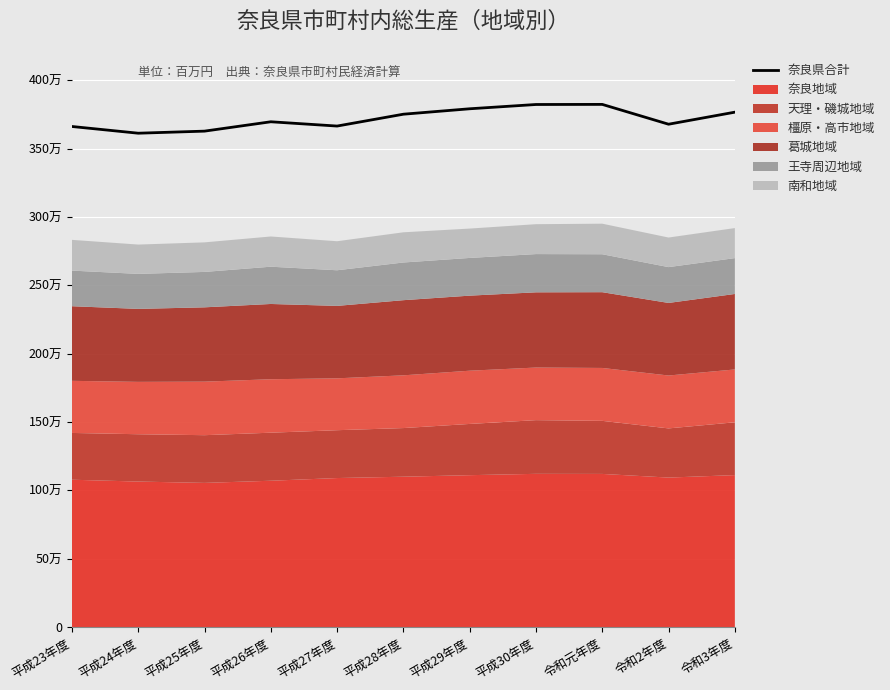

How many interior local peaks (higher than both neighbors) does the data have?

2